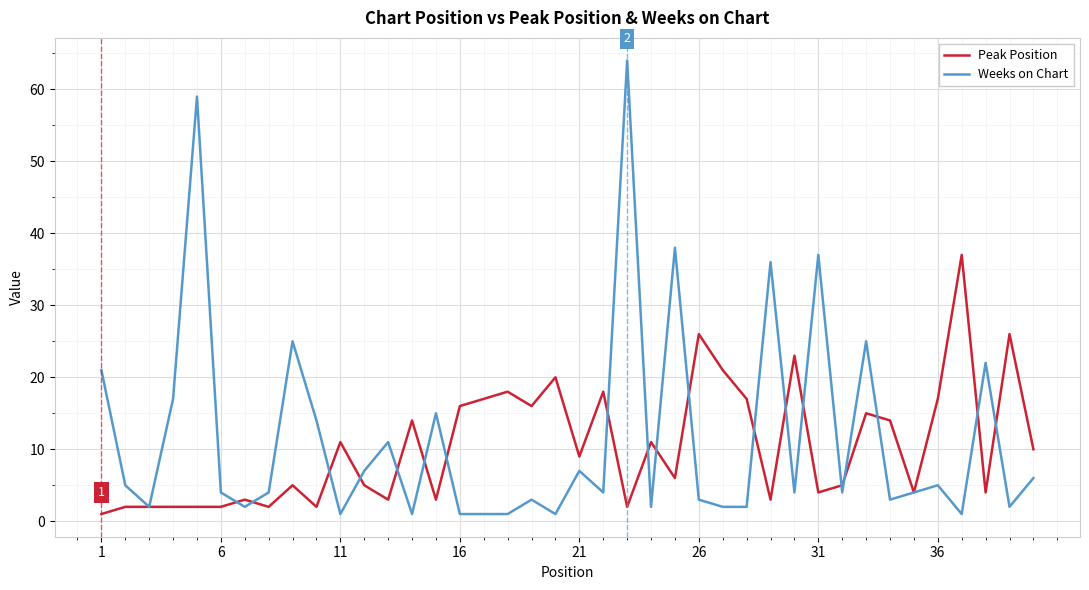

Rank the series by their maximum value, from lowest to highest.

Peak Position, Weeks on Chart